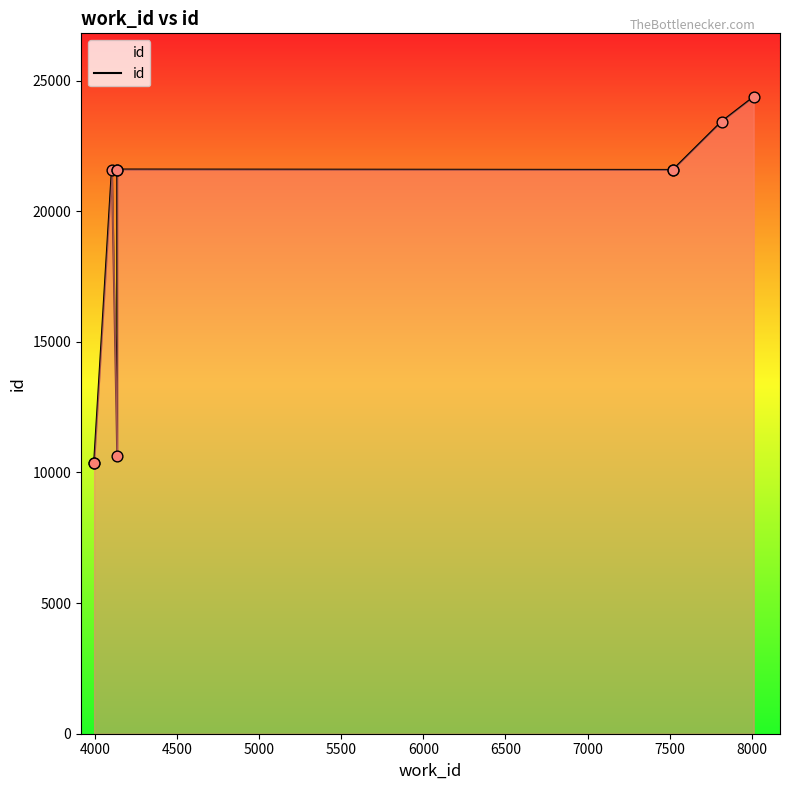

What is the ratio of the value at 5500 to the value at 8000?

0.9